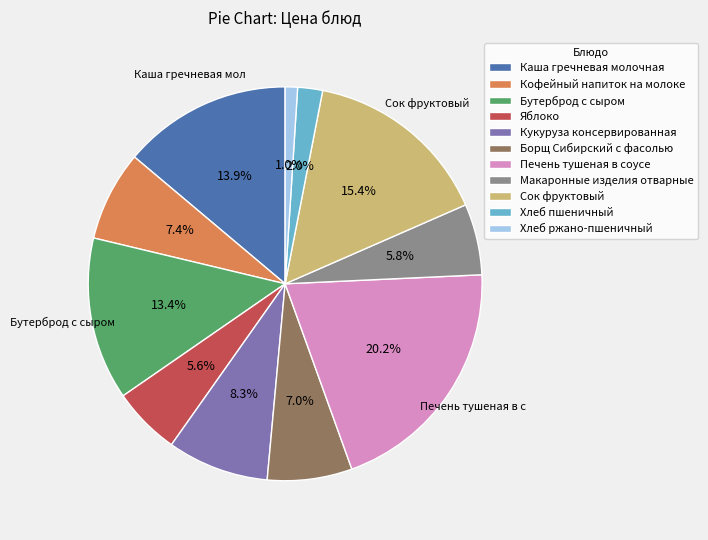

True or false: Сок фруктовый accounts for 15% of the total.

True